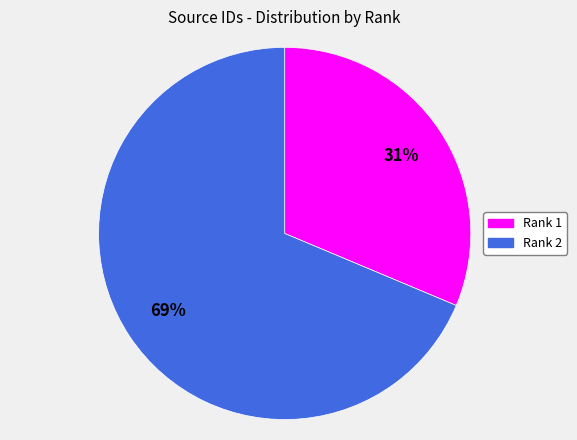

What is the ratio of the value at Rank 2 to the value at Rank 1?

2.2